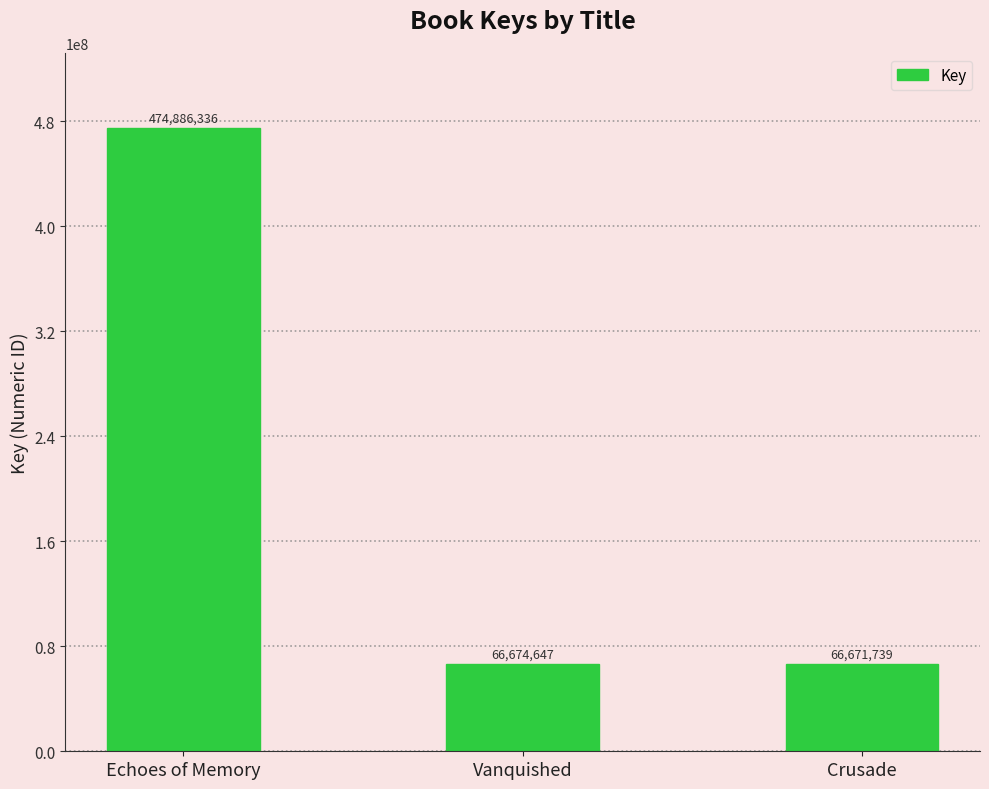

What is the approximate value at Echoes of Memory, to the nearest 10?

474886340